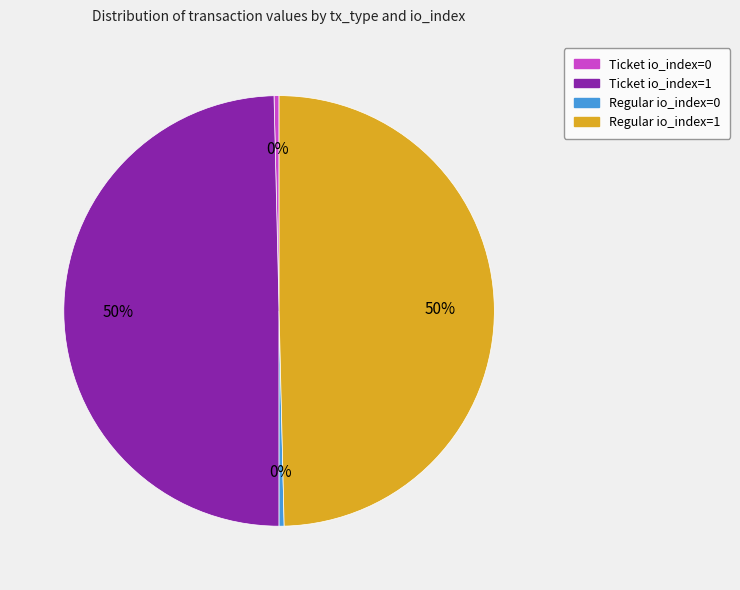

True or false: Ticket io_index=0 accounts for 0% of the total.

True